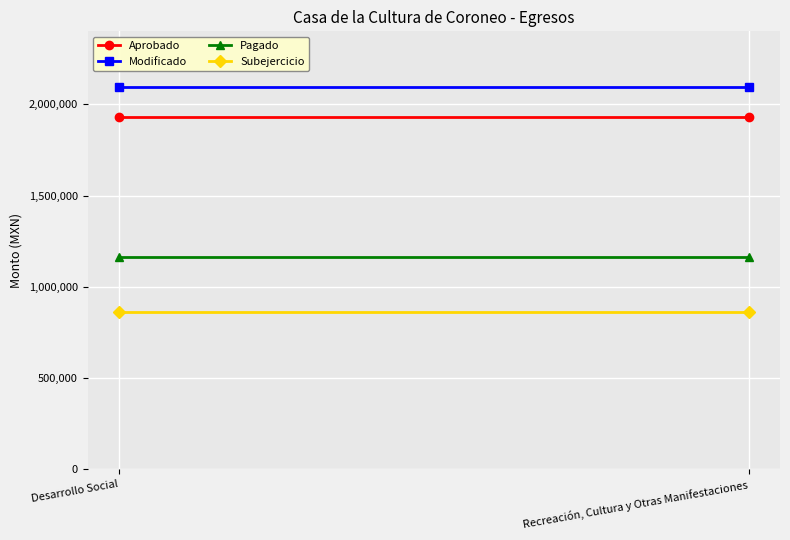

Is the value of Modificado at Recreación, Cultura y Otras Manifestaciones greater than the value of Pagado at Recreación, Cultura y Otras Manifestaciones?

Yes